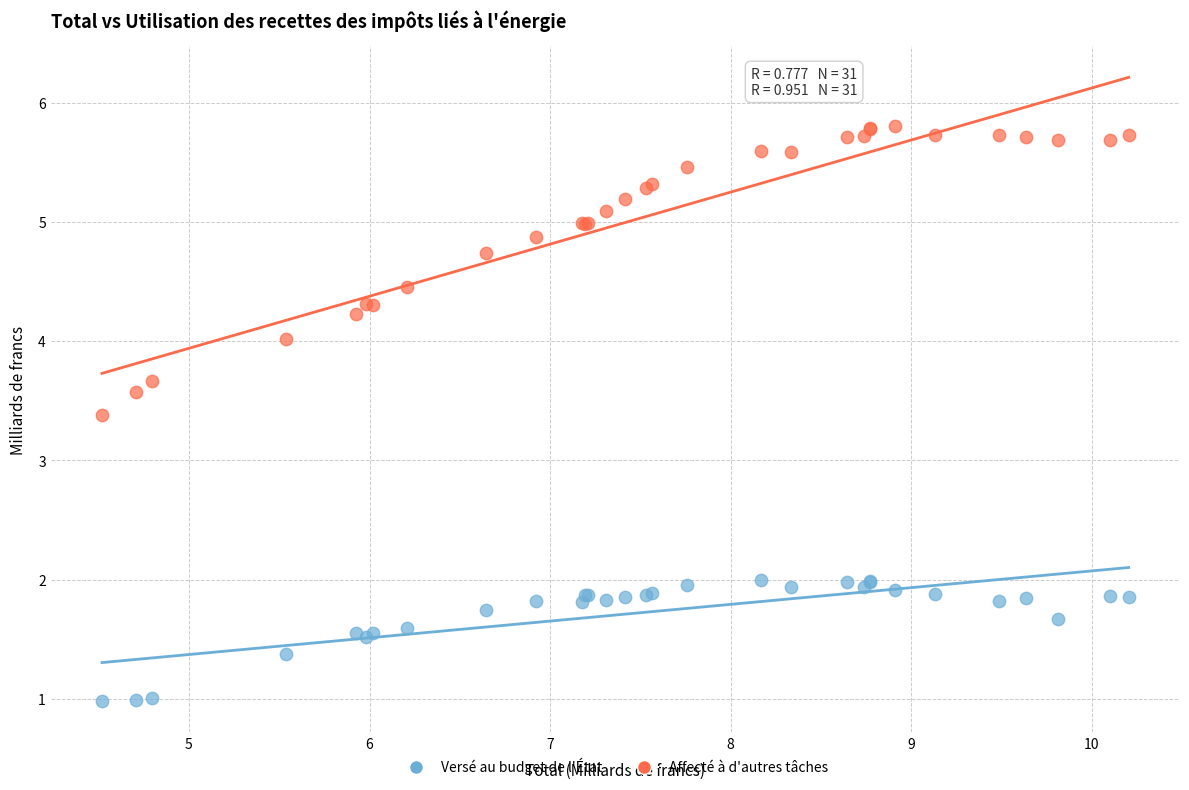

What is the X range (max minus min) for the scatter plot?

5.7